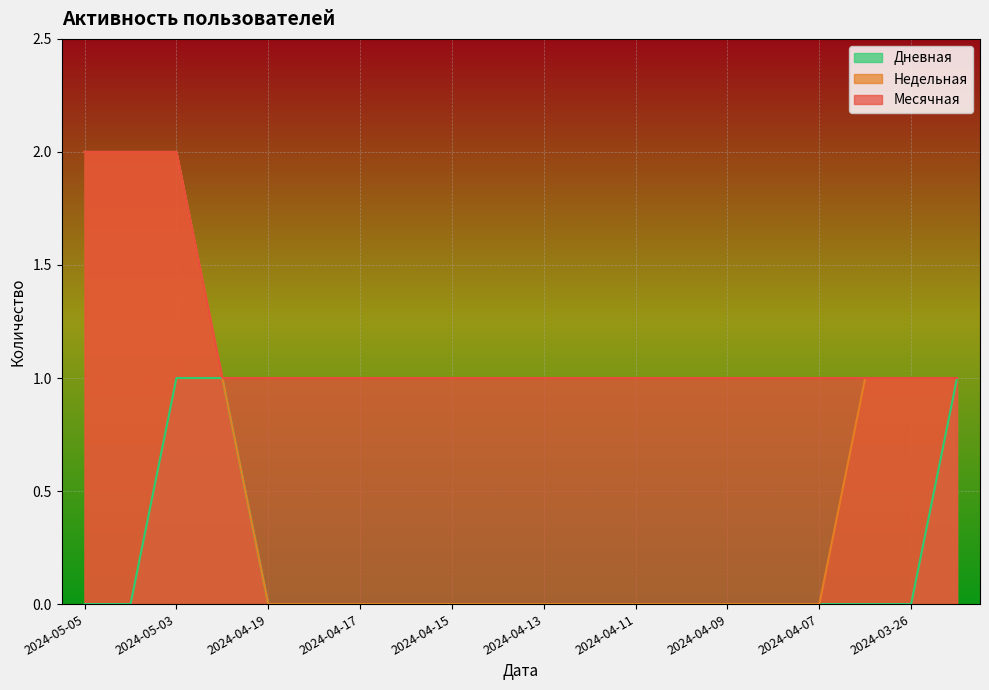

Is it true that Недельная equals 1 at 2024-04-13?

False